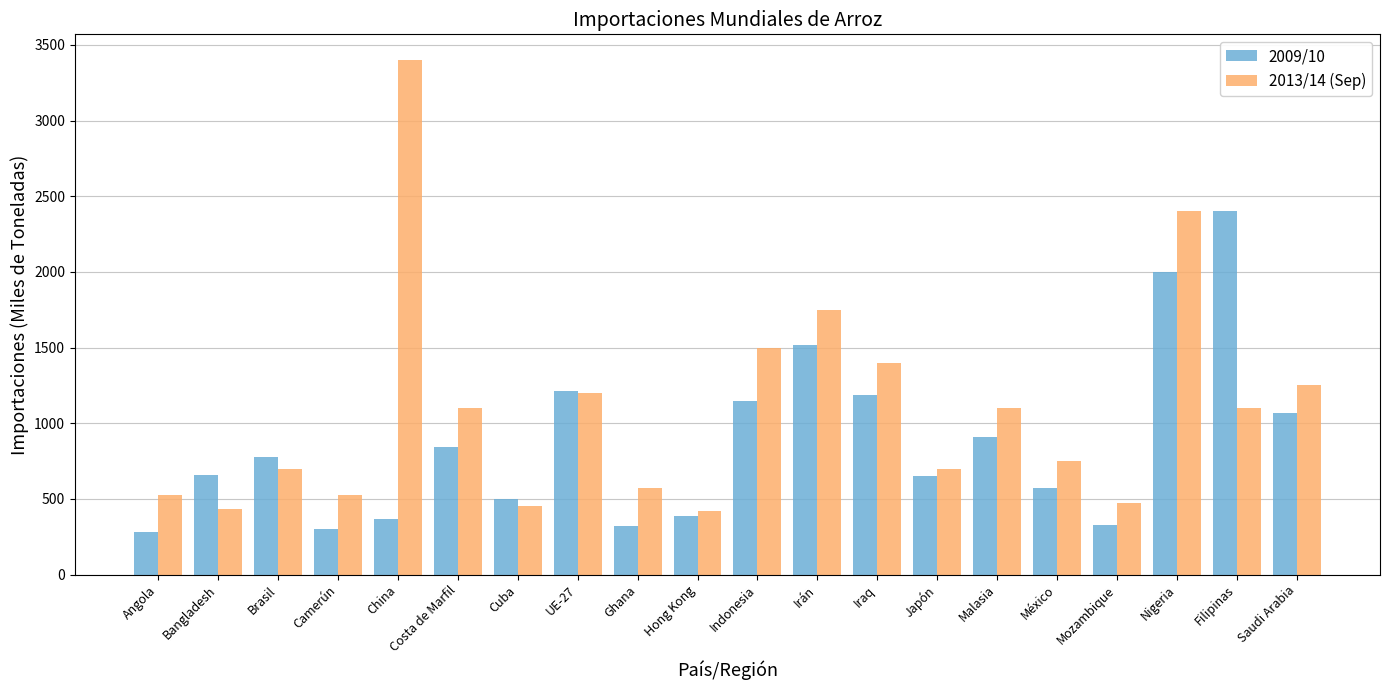

Does the chart contain any negative values?

No